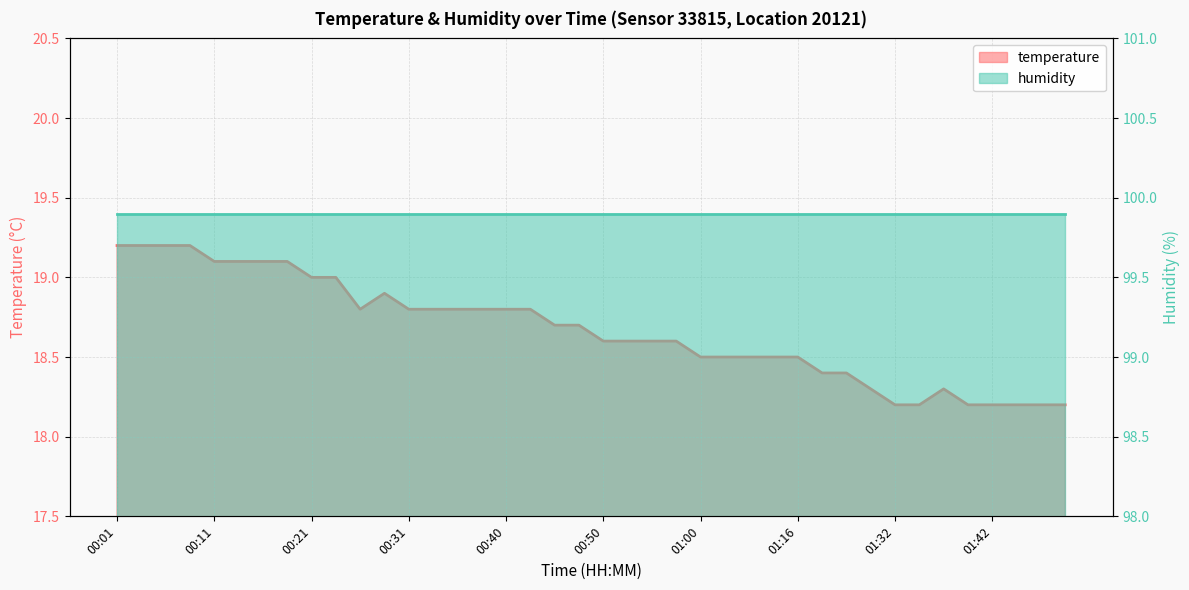

Where is the first local maximum?

00:28